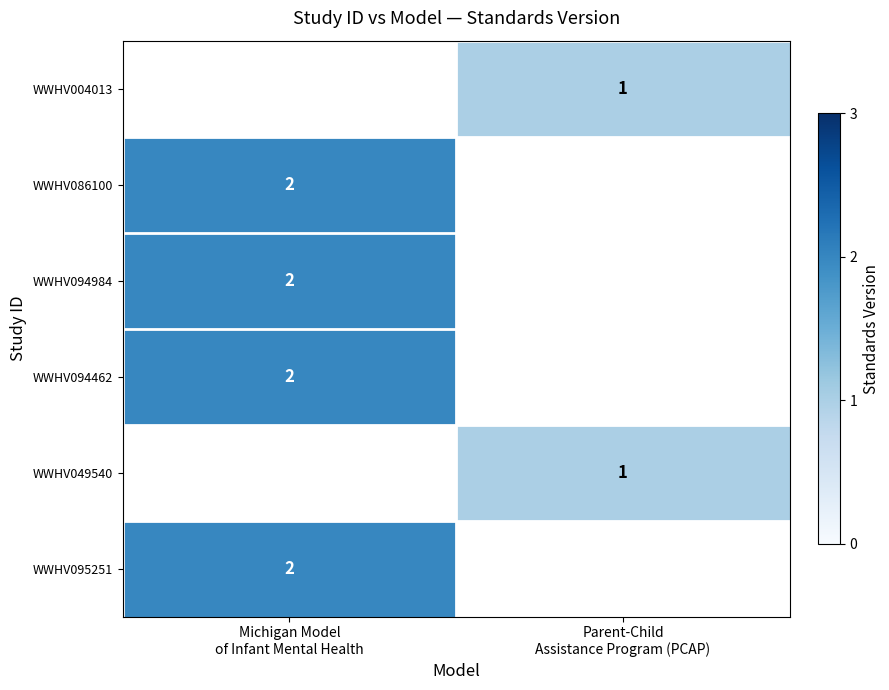

What is the maximum value shown in the chart?

2.0